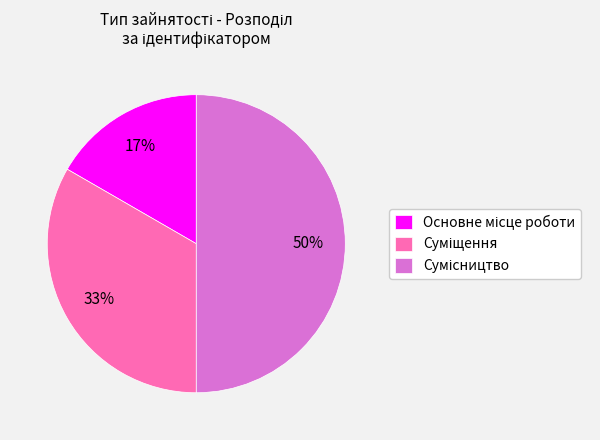

To the nearest percent, what is the average slice percentage?

33%